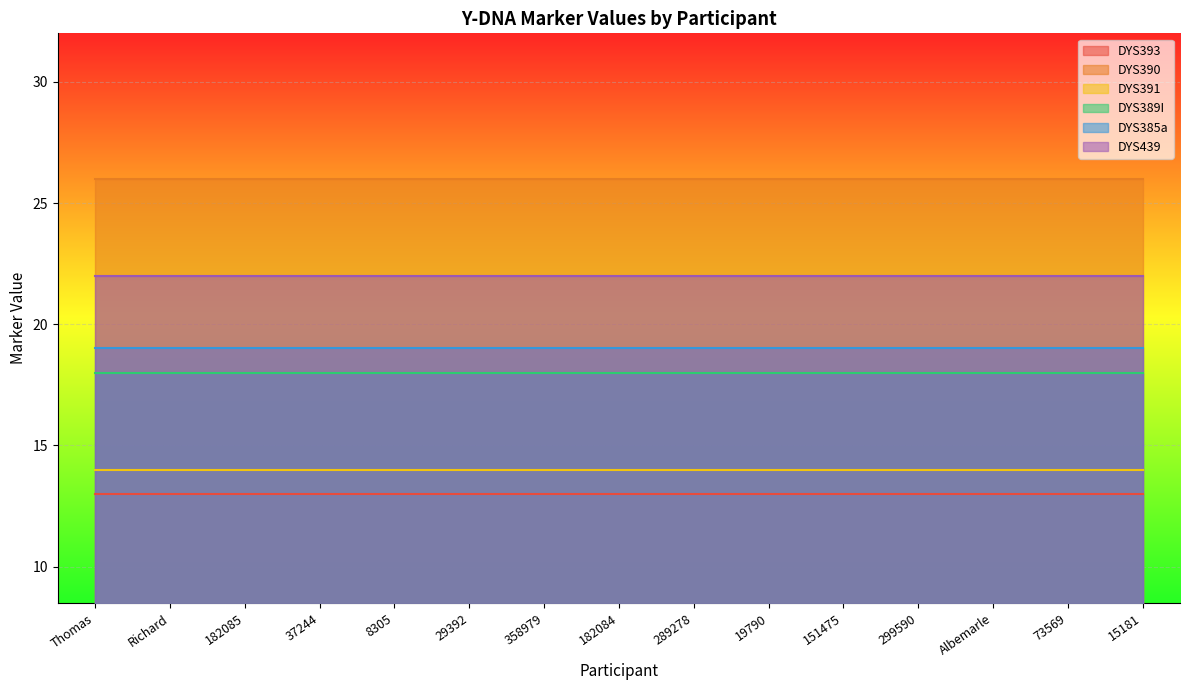

Rank the categories by DYS390 value from lowest to highest.

Thomas, Richard, 182085, 37244, 8305, 29392, 358979, 182084, 289278, 19790, 151475, 299590, Albemarle, 73569, 15181